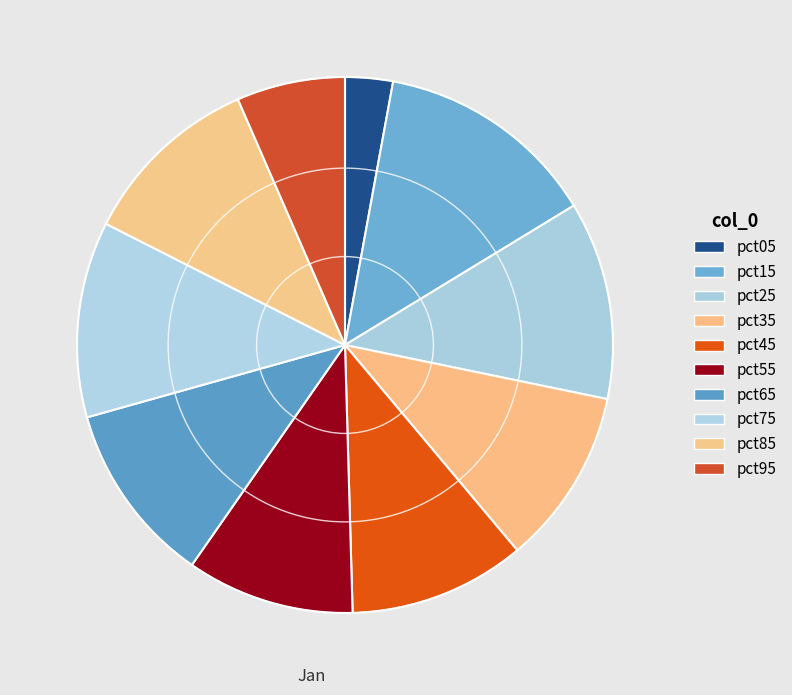

How many slices are in this pie chart?

10